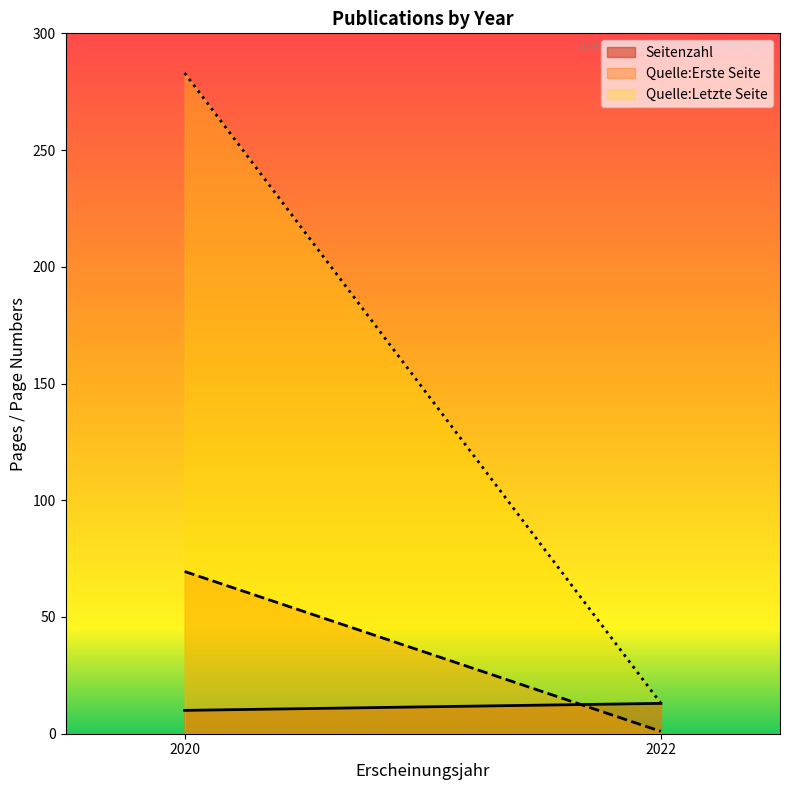

At which label does Quelle:Erste Seite reach its peak?

2020